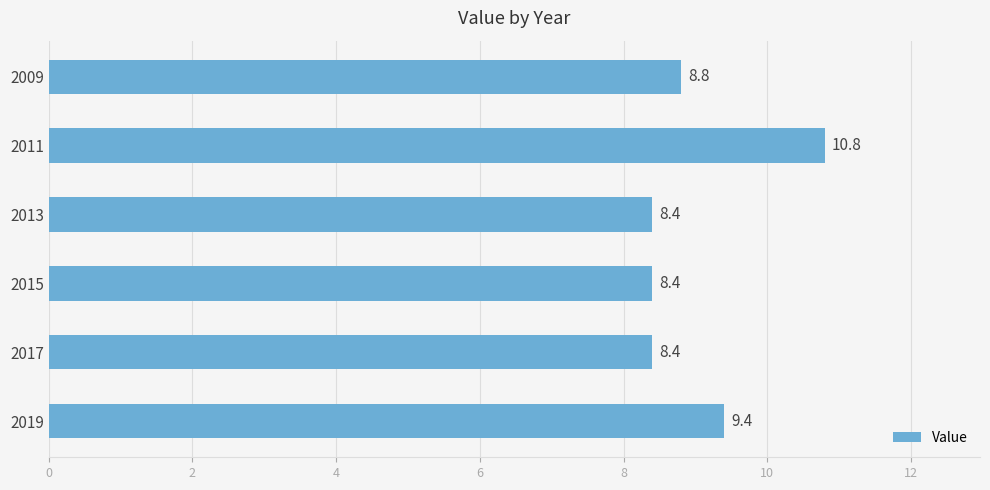

What is the average value?

9.0